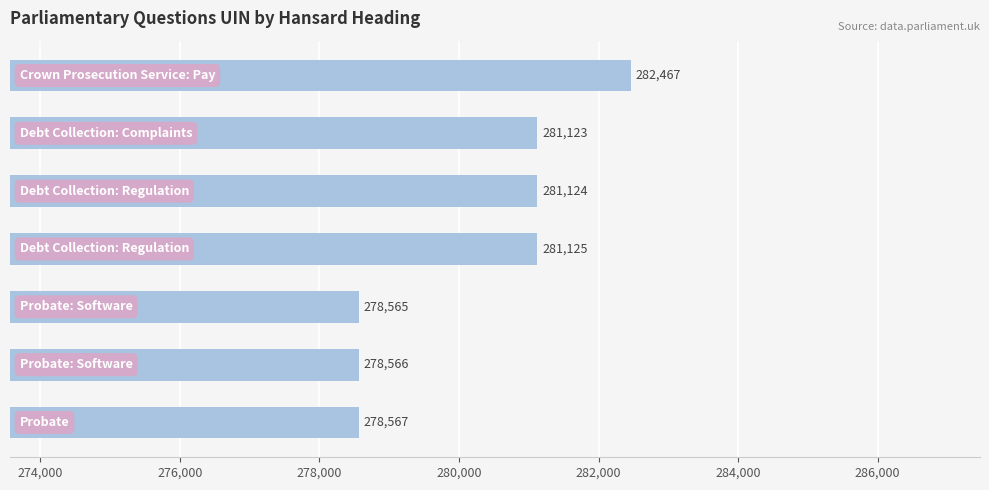

What is the maximum value shown in the chart?

282467